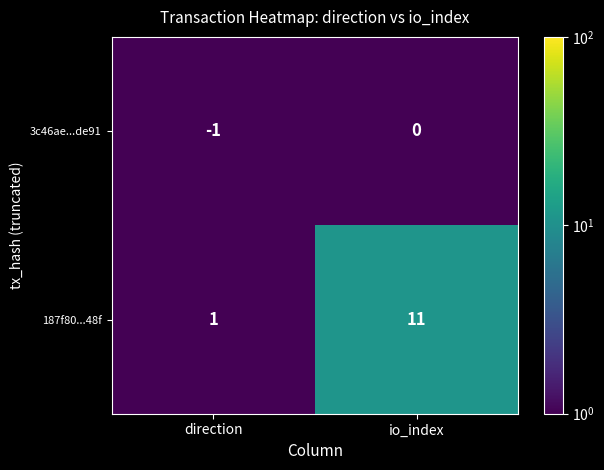

What is the sum of all 187f80...48f values?

12